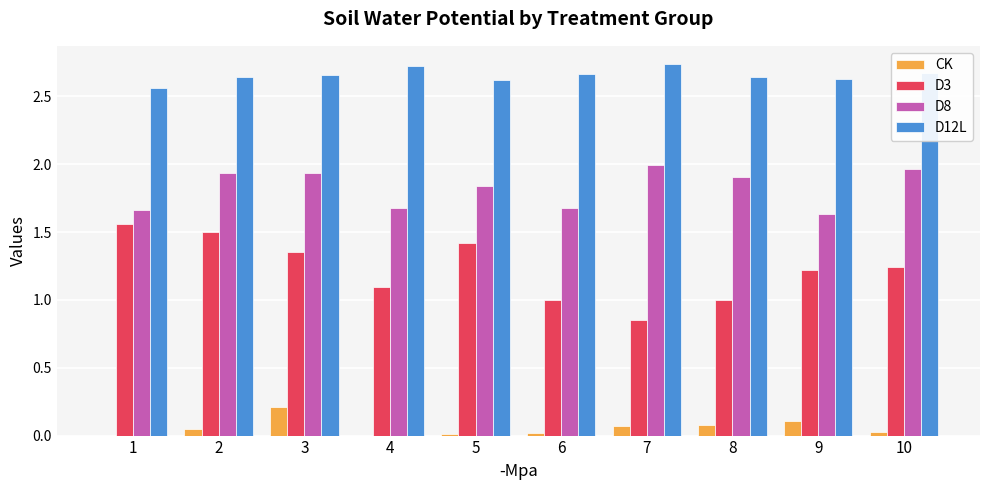

What is the sum of all CK values?

0.6